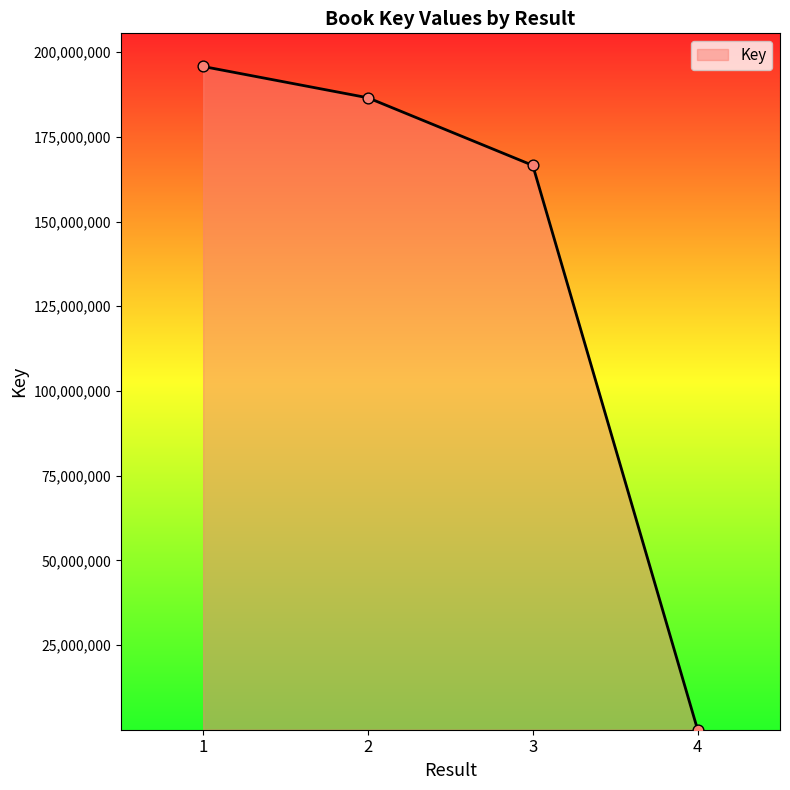

What is the change in value from 1 to 2?

-9240023